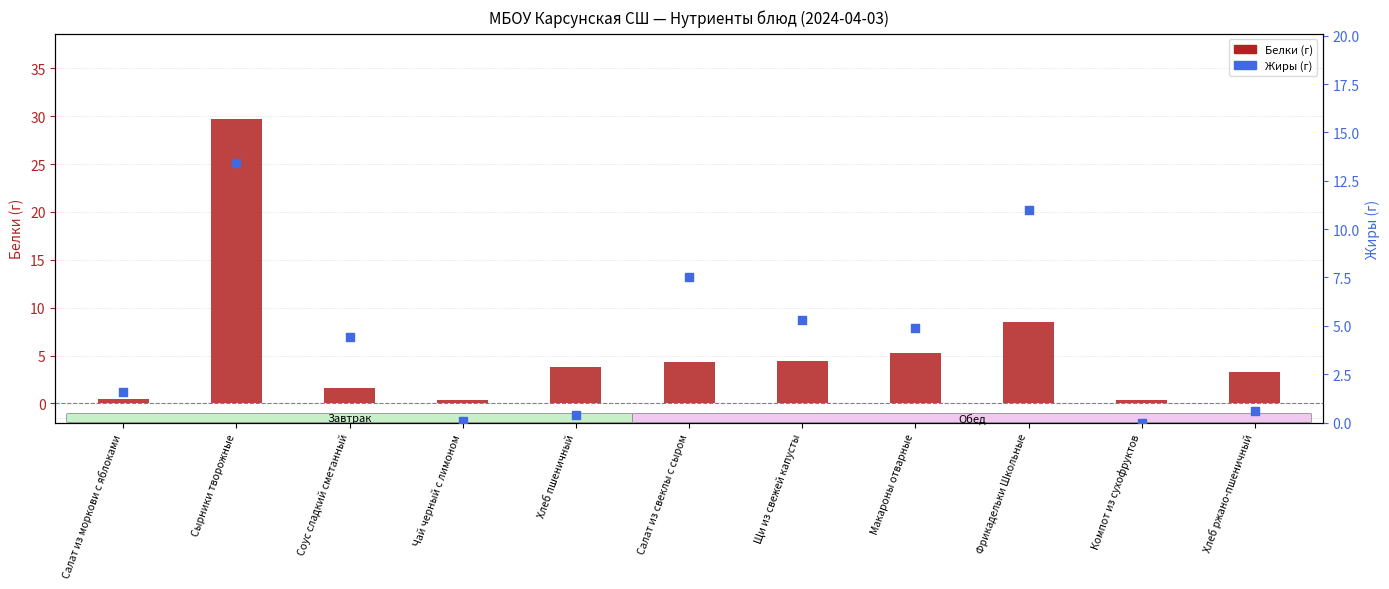

Which series reaches the maximum Y coordinate?

Белки (г)